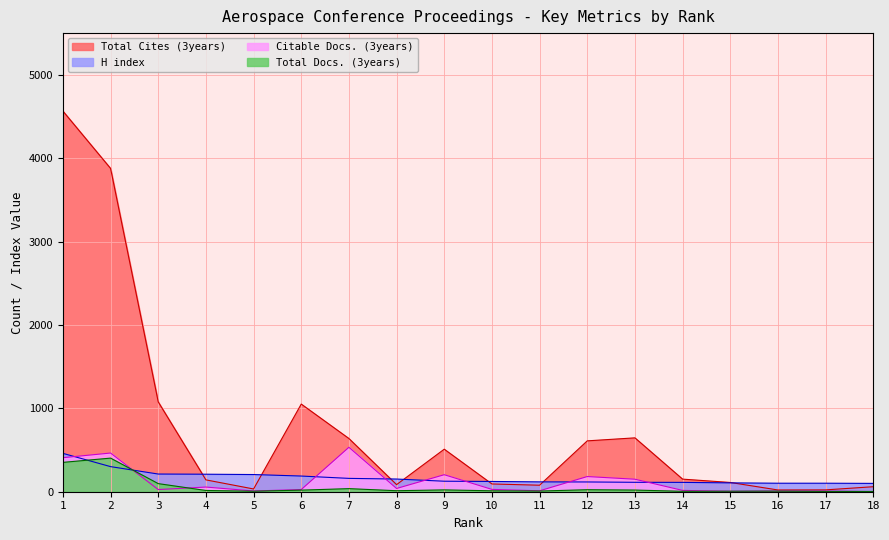

Rank the categories by H index value from lowest to highest.

18, 16, 17, 15, 14, 13, 12, 11, 10, 9, 8, 7, 6, 5, 4, 3, 2, 1